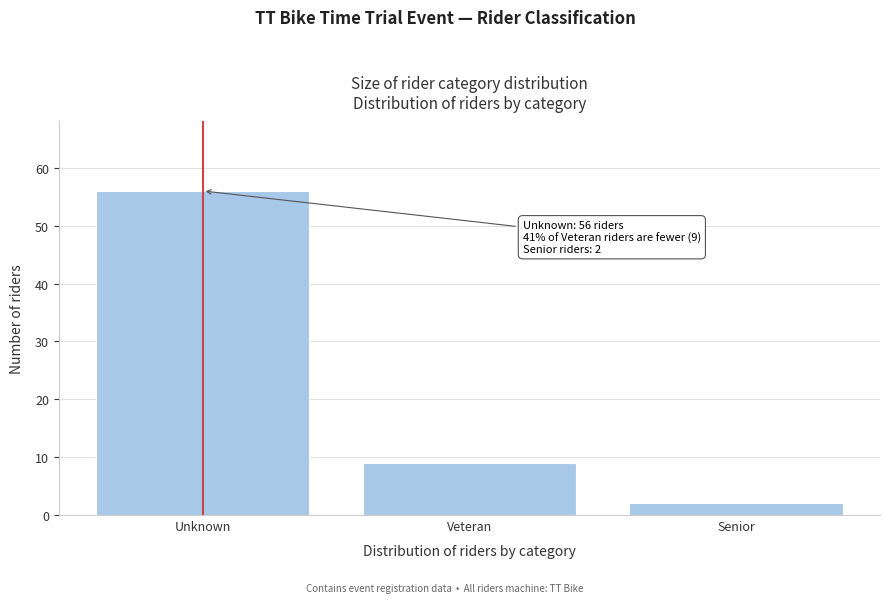

Reading right to left, transcribe all the data shown in this chart.

2	9	56